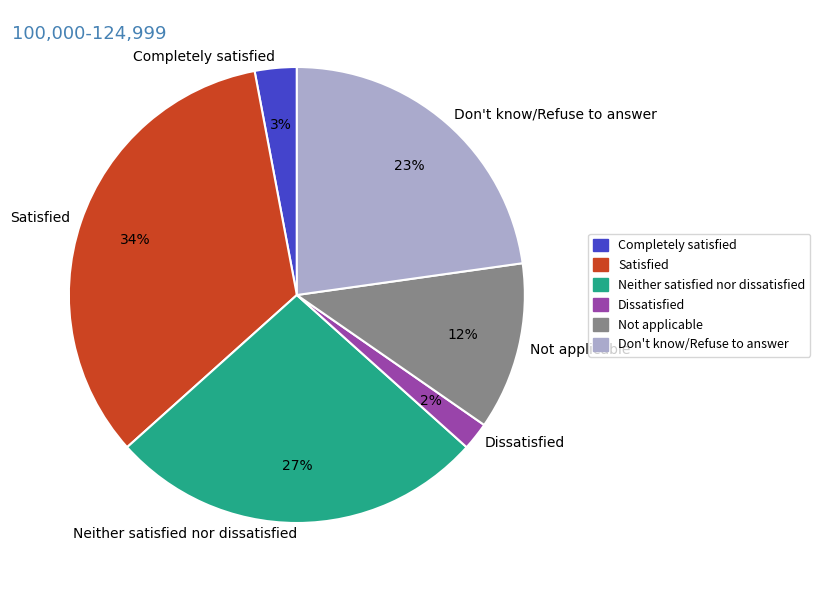

To the nearest percent, what is the combined percentage of Satisfied and Dissatisfied?

36%